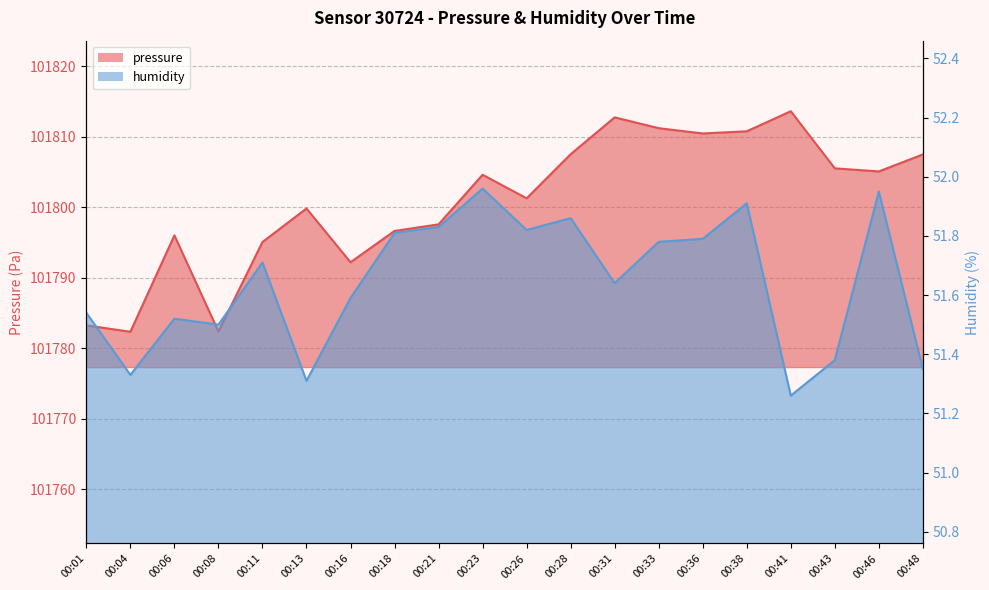

Which series has the largest range (max minus min)?

pressure